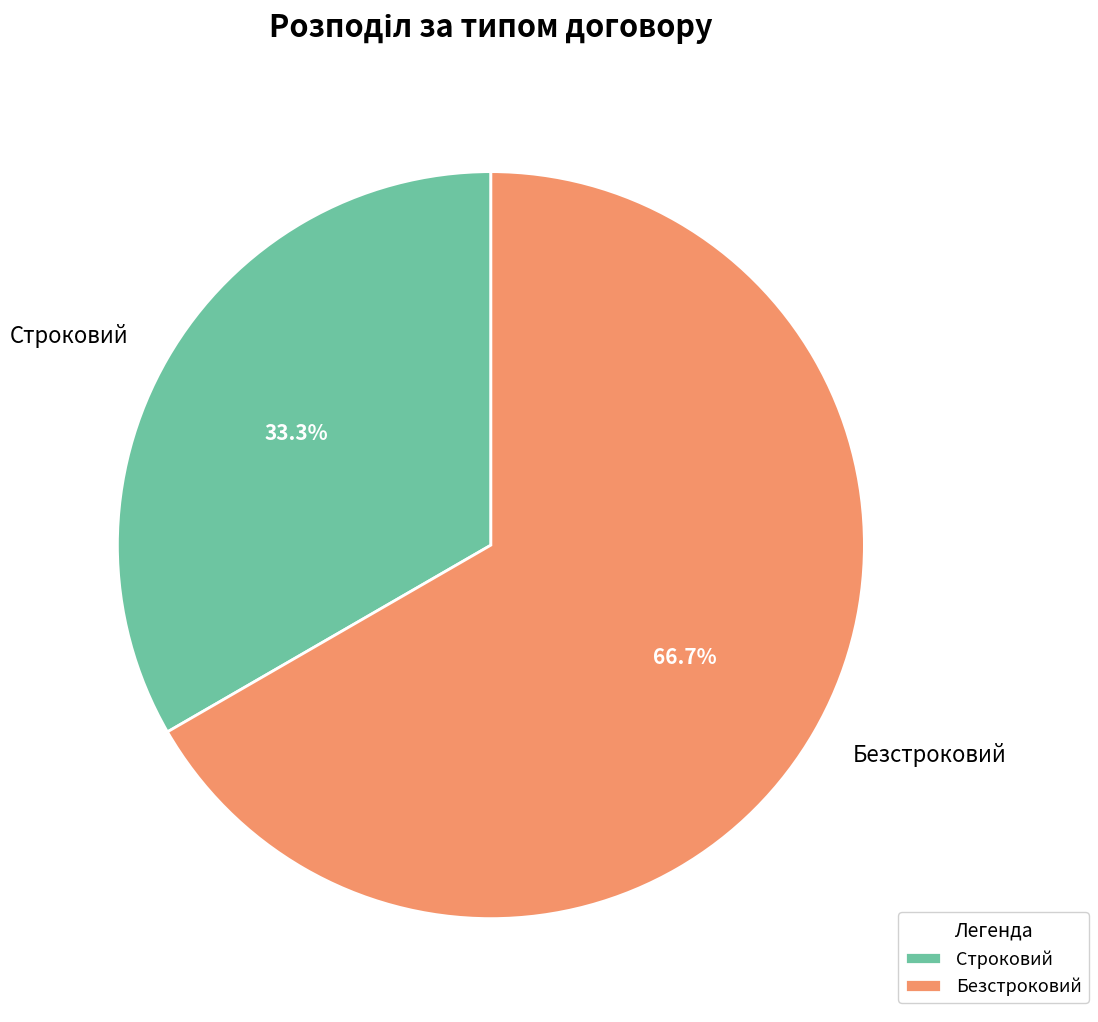

Which has a higher value, Безстроковий or Строковий?

Безстроковий